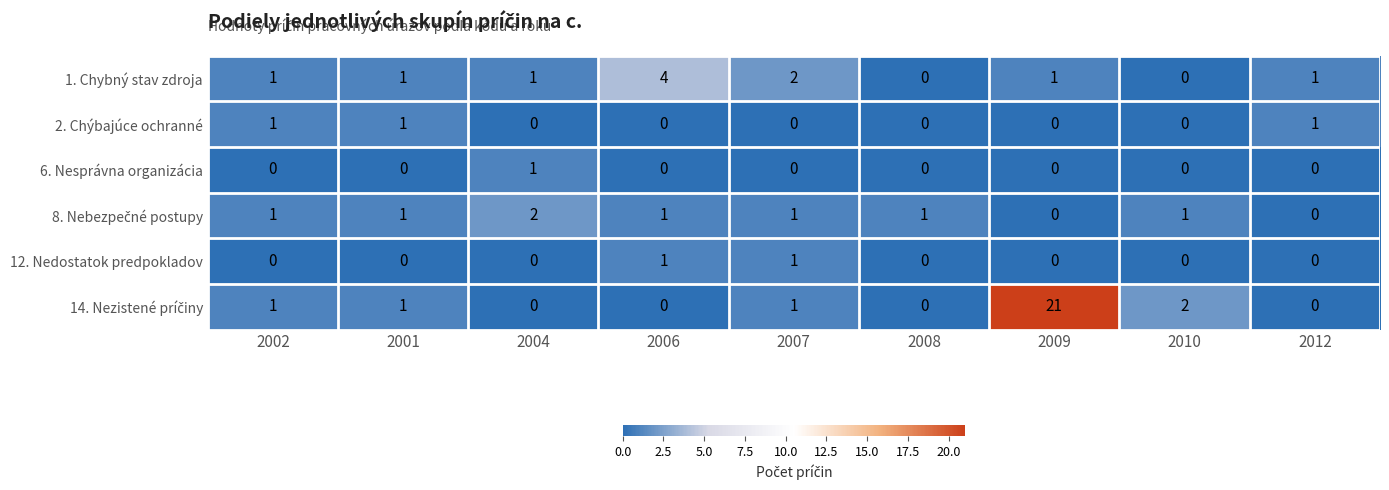

What is the maximum value shown in the chart?

21